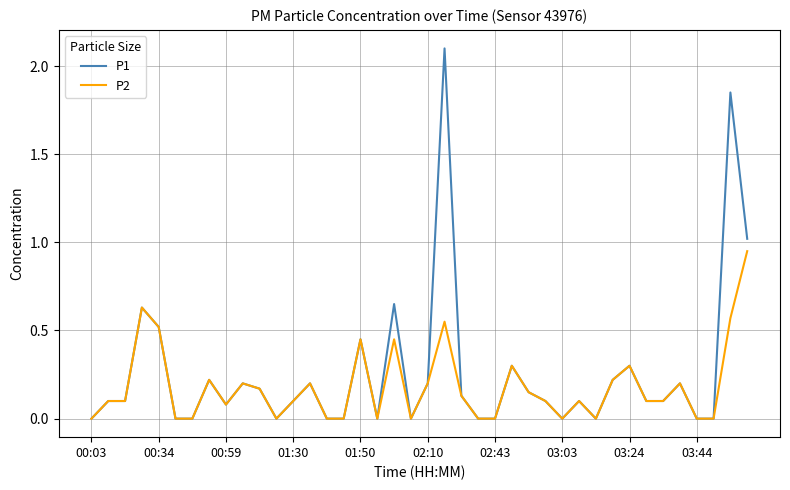

Rank the series by their maximum value, from highest to lowest.

P1, P2